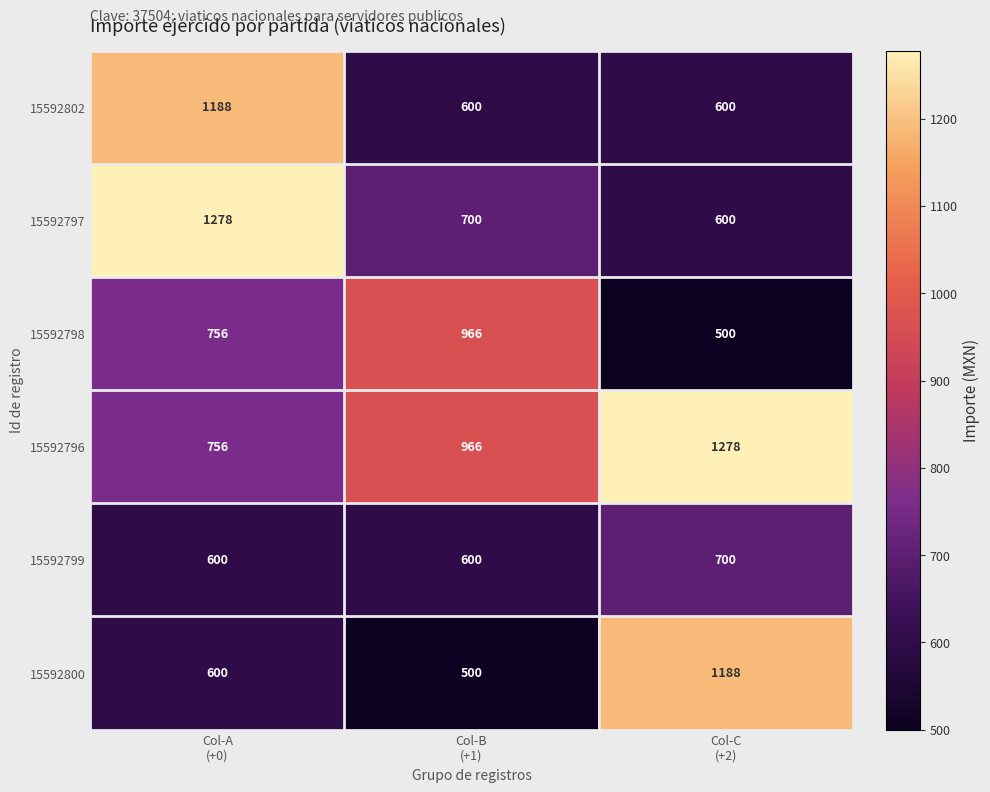

Which series has the largest range (max minus min)?

15592800